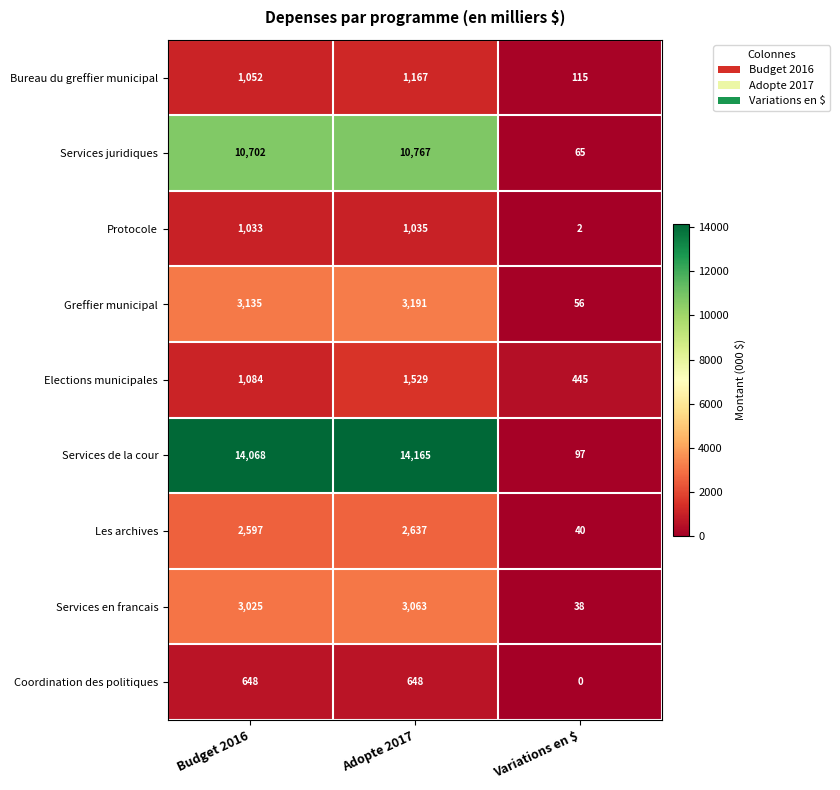

Reading left to right, what are all the values shown in this chart?

Bureau du greffier municipal: Budget 2016=1052	Adopte 2017=1167	Variations en $=115
Services juridiques: Budget 2016=10702	Adopte 2017=10767	Variations en $=65
Protocole: Budget 2016=1033	Adopte 2017=1035	Variations en $=2
Greffier municipal: Budget 2016=3135	Adopte 2017=3191	Variations en $=56
Elections municipales: Budget 2016=1084	Adopte 2017=1529	Variations en $=445
Services de la cour: Budget 2016=14068	Adopte 2017=14165	Variations en $=97
Les archives: Budget 2016=2597	Adopte 2017=2637	Variations en $=40
Services en francais: Budget 2016=3025	Adopte 2017=3063	Variations en $=38
Coordination des politiques: Budget 2016=648	Adopte 2017=648	Variations en $=0